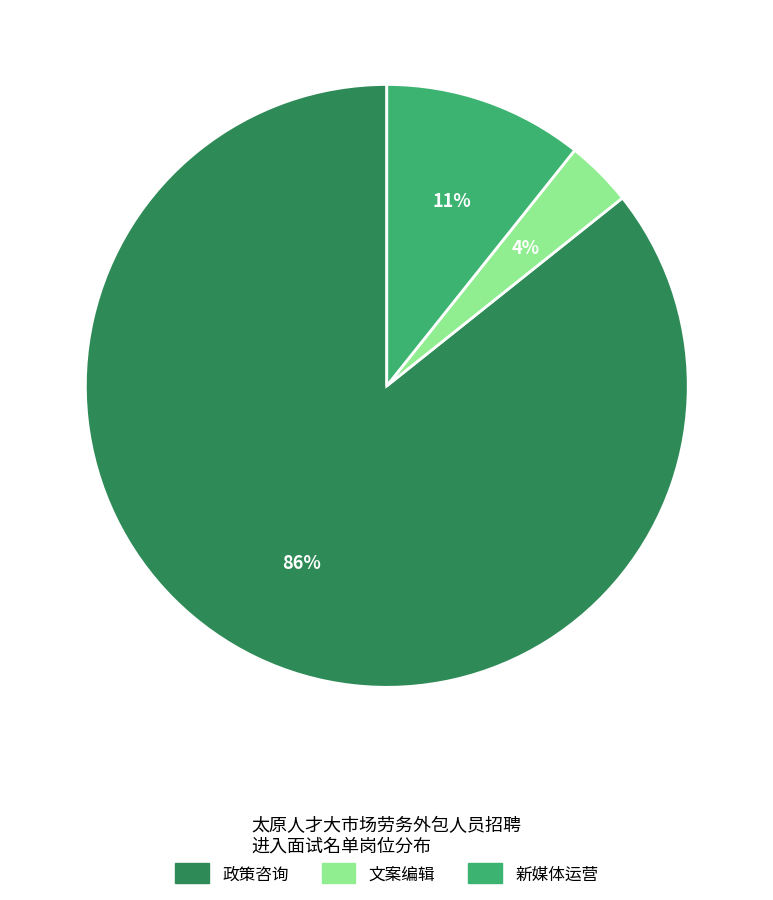

Is there any slice that represents more than half of the pie?

Yes